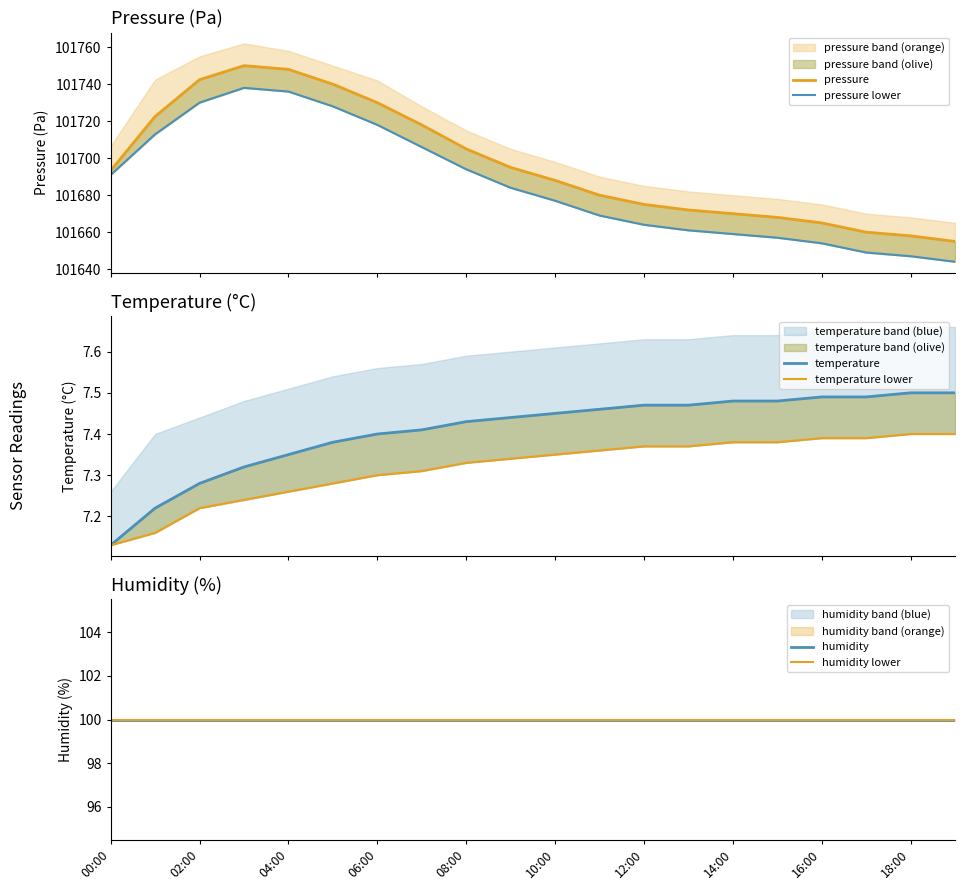

Which series has the largest total across all categories?

pressure